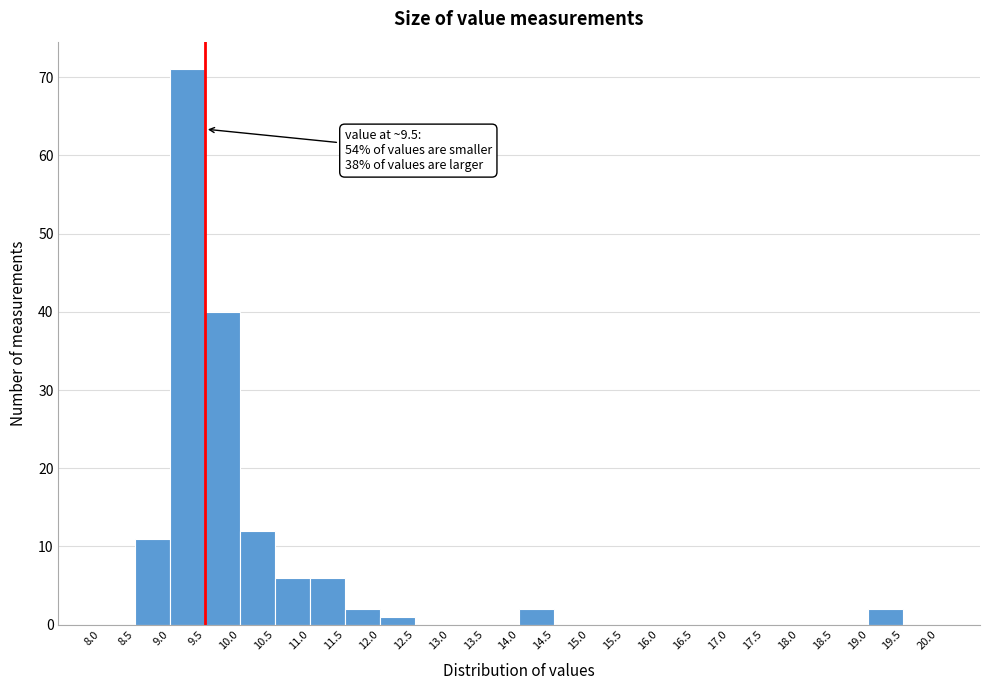

Which range on the x-axis has the tallest bar?

9.0 to 9.5